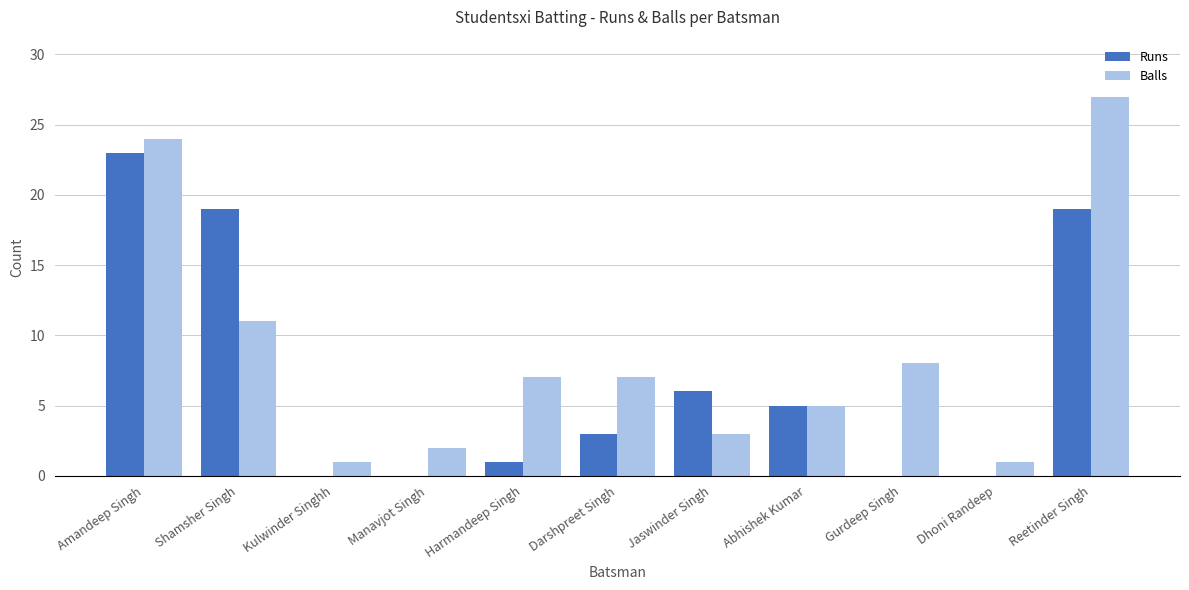

Which series has the largest total across all categories?

Balls